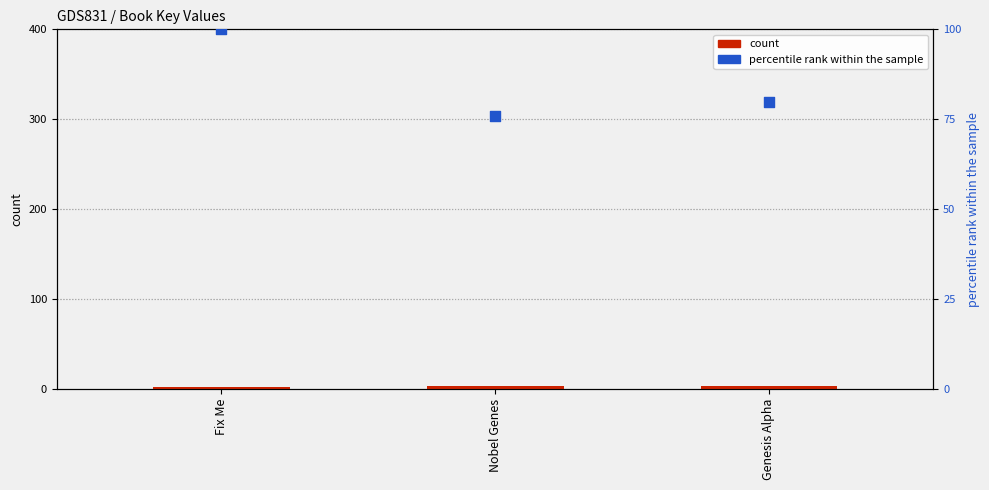

What are all the series names shown in the legend?

count, percentile rank within the sample